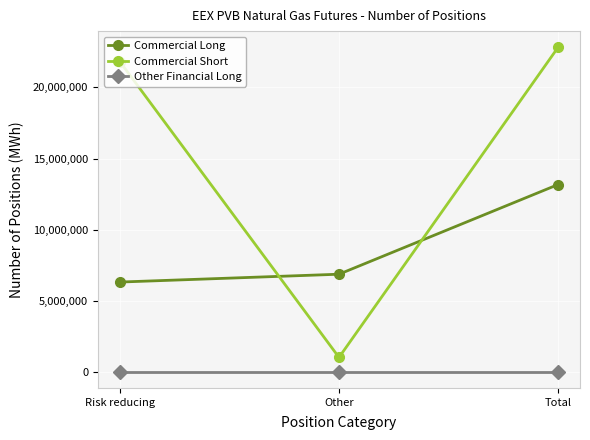

What is the label of the 1st point from the left?

Risk reducing